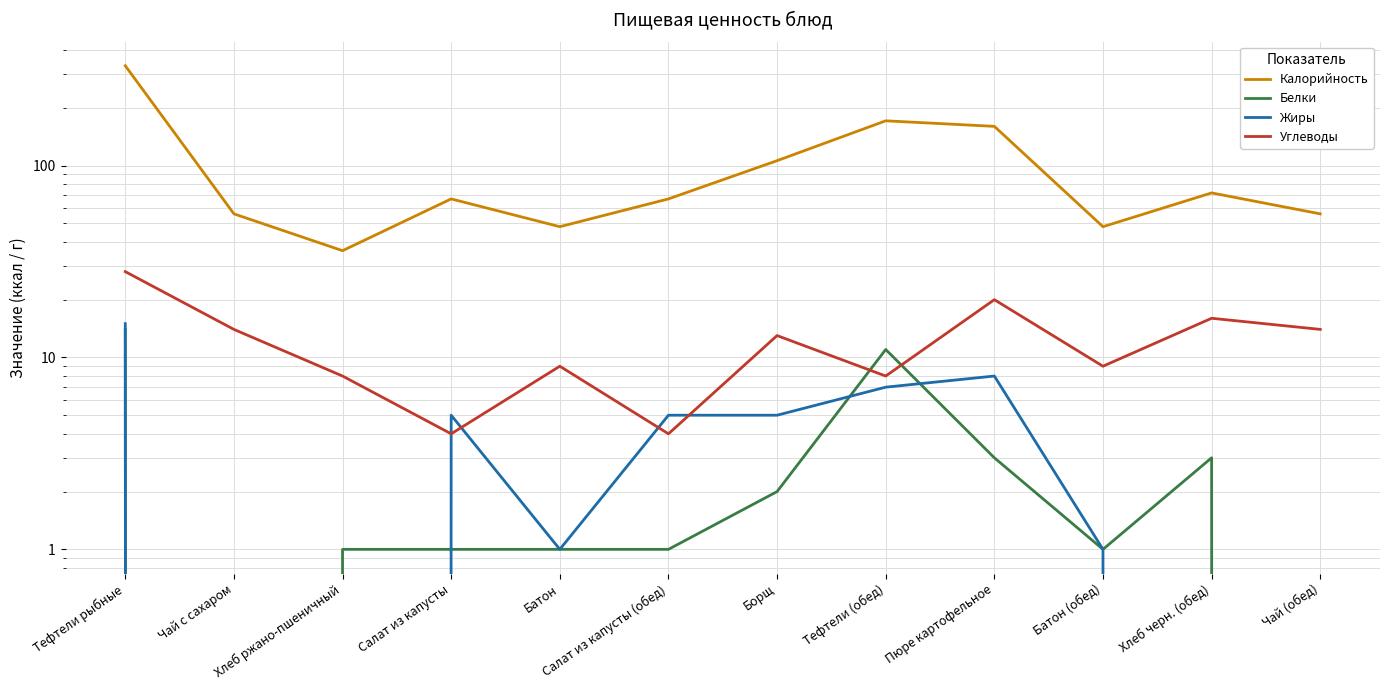

Reading left to right, what are all the values shown in this chart?

Калорийность: Тефтели рыбные=331	Чай с сахаром=56	Хлеб ржано-пшеничный=36	Салат из капусты=67	Батон=48	Салат из капусты (обед)=67	Борщ=106	Тефтели (обед)=171	Пюре картофельное=160	Батон (обед)=48	Хлеб черн. (обед)=72	Чай (обед)=56
Белки: Тефтели рыбные=14	Чай с сахаром=0	Хлеб ржано-пшеничный=1	Салат из капусты=1	Батон=1	Салат из капусты (обед)=1	Борщ=2	Тефтели (обед)=11	Пюре картофельное=3	Батон (обед)=1	Хлеб черн. (обед)=3	Чай (обед)=0
Жиры: Тефтели рыбные=15	Чай с сахаром=0	Хлеб ржано-пшеничный=0	Салат из капусты=5	Батон=1	Салат из капусты (обед)=5	Борщ=5	Тефтели (обед)=7	Пюре картофельное=8	Батон (обед)=1	Хлеб черн. (обед)=0	Чай (обед)=0
Углеводы: Тефтели рыбные=28	Чай с сахаром=14	Хлеб ржано-пшеничный=8	Салат из капусты=4	Батон=9	Салат из капусты (обед)=4	Борщ=13	Тефтели (обед)=8	Пюре картофельное=20	Батон (обед)=9	Хлеб черн. (обед)=16	Чай (обед)=14